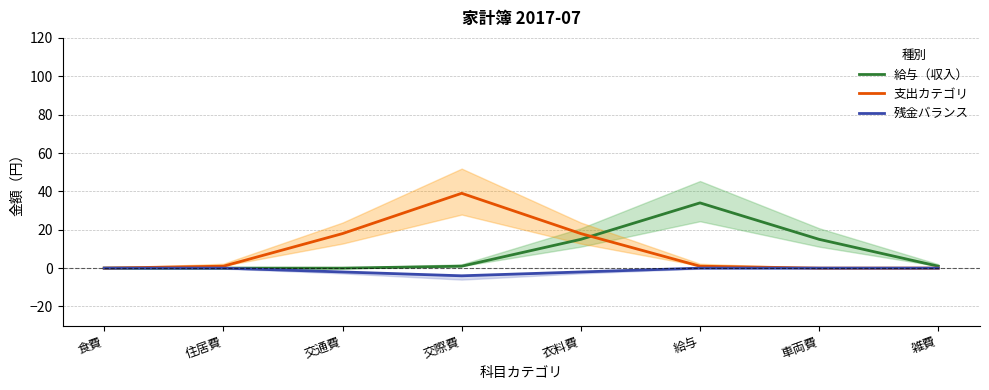

What is the label of the 3rd point from the right?

給与